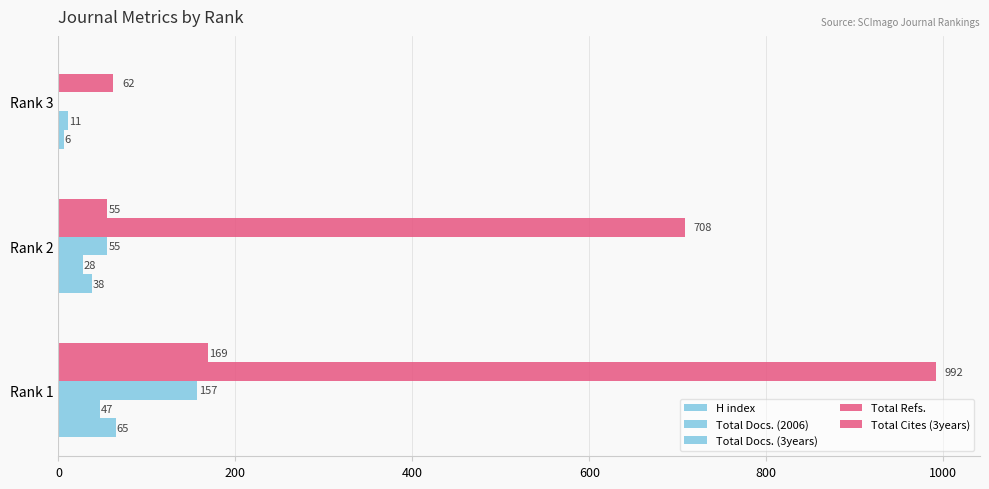

Count the number of categories in the chart.

3